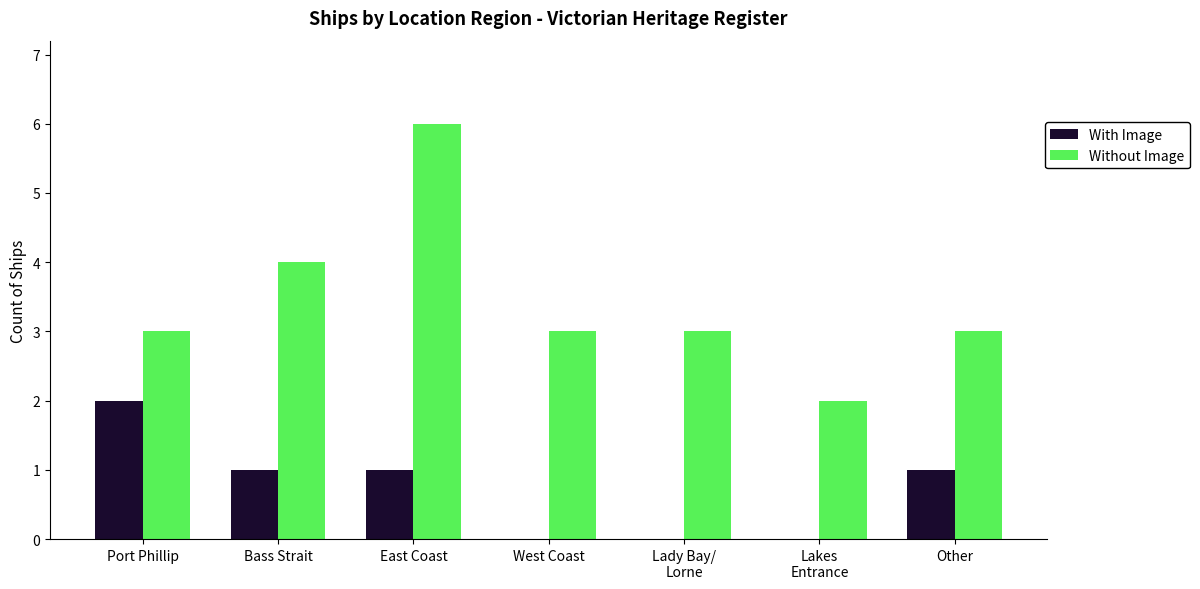

Reading left to right, extract all data points from this chart.

With Image: 2	1	1	0	0	0	1
Without Image: 3	4	6	3	3	2	3